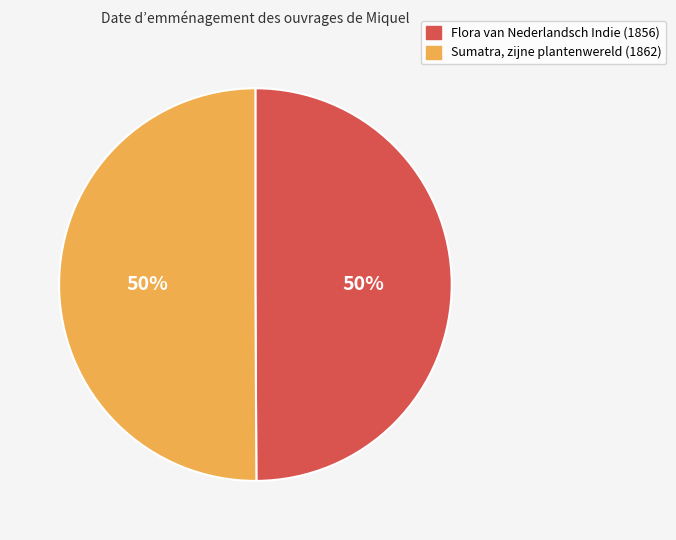

How many slices are in this pie chart?

2